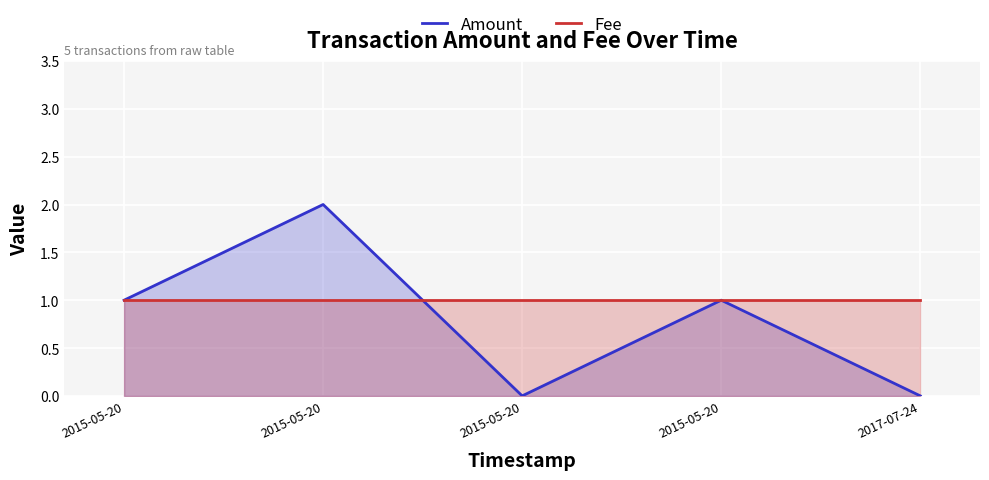

What is the average value of the Fee series?

1